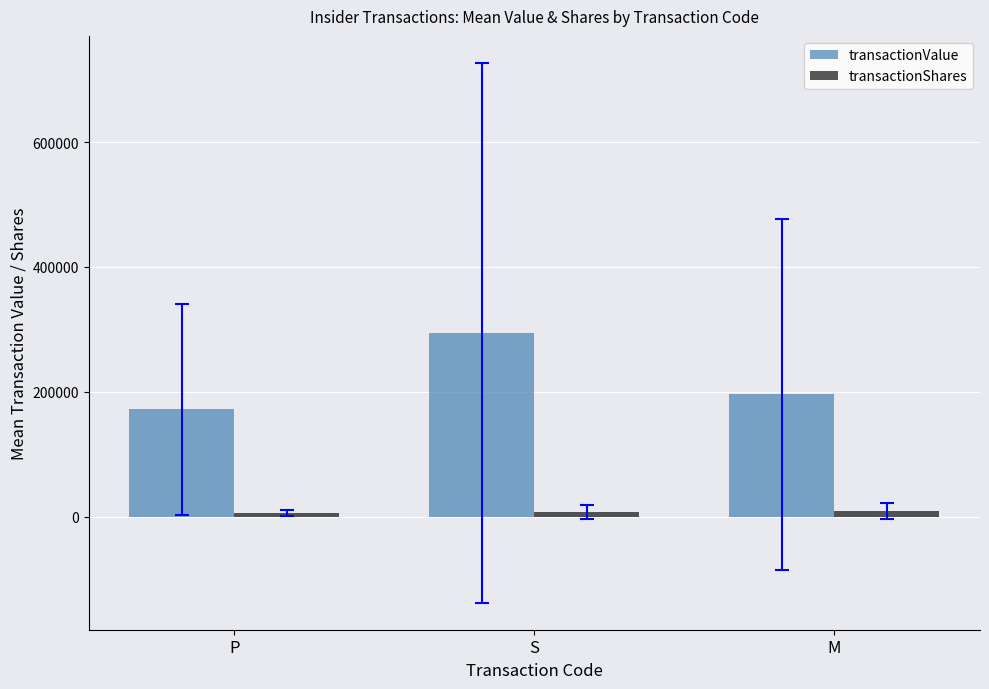

The transactionValue series shows 195743.8 at M. True or false?

True